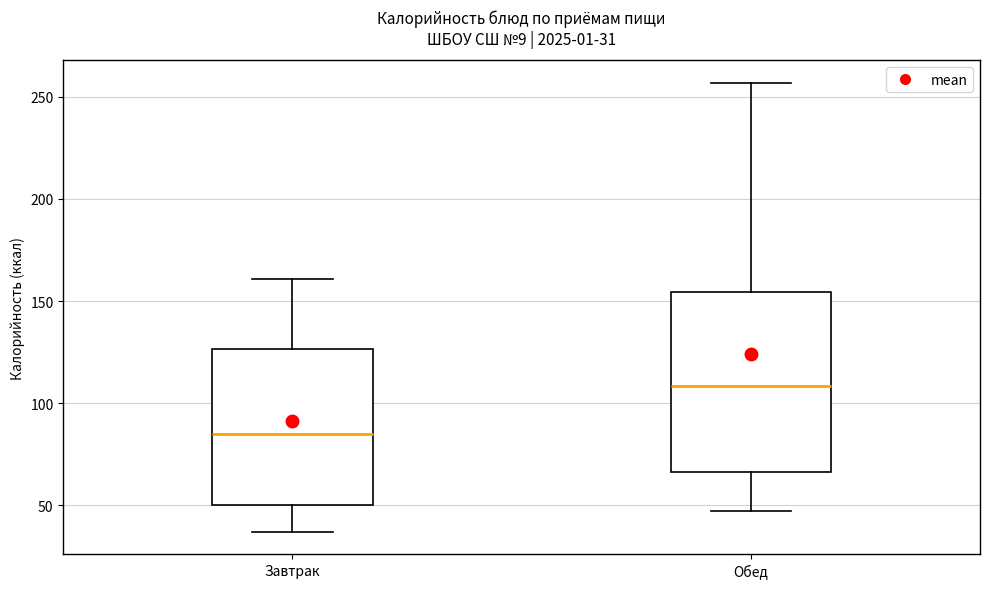

Which box's median line is the lowest?

Завтрак